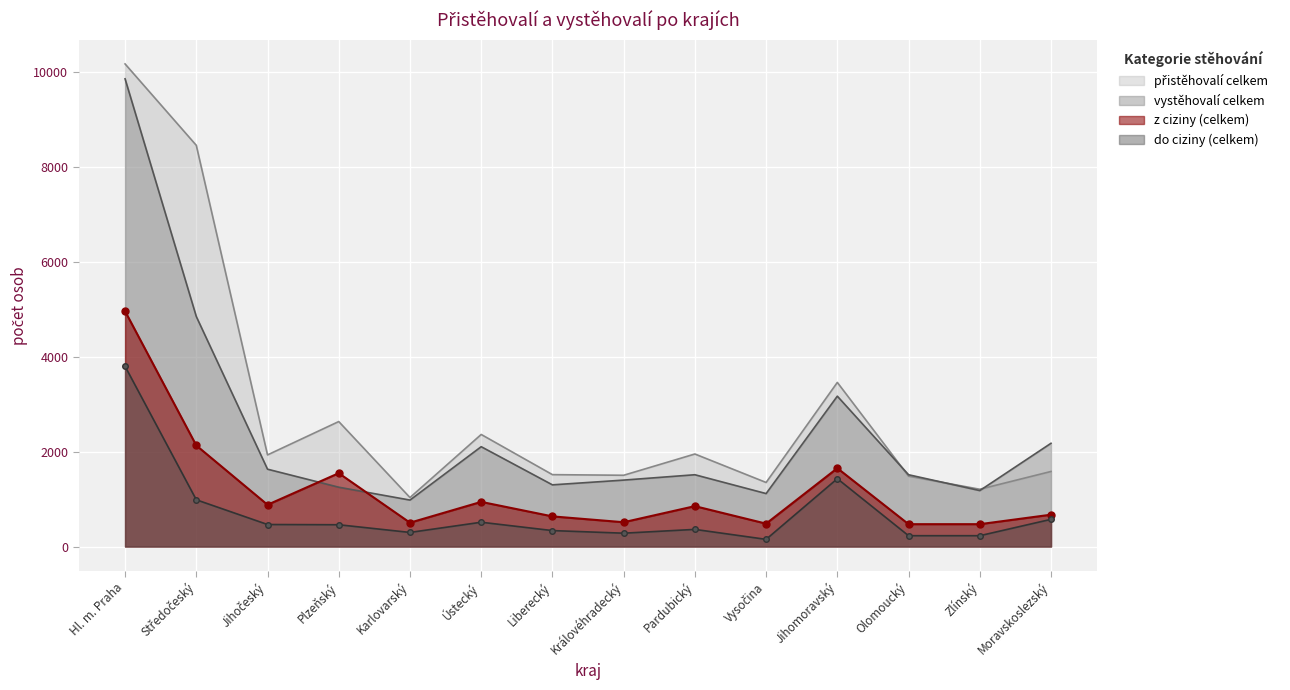

What is the difference between the second highest and second lowest values in the z ciziny (celkem) series?

1659